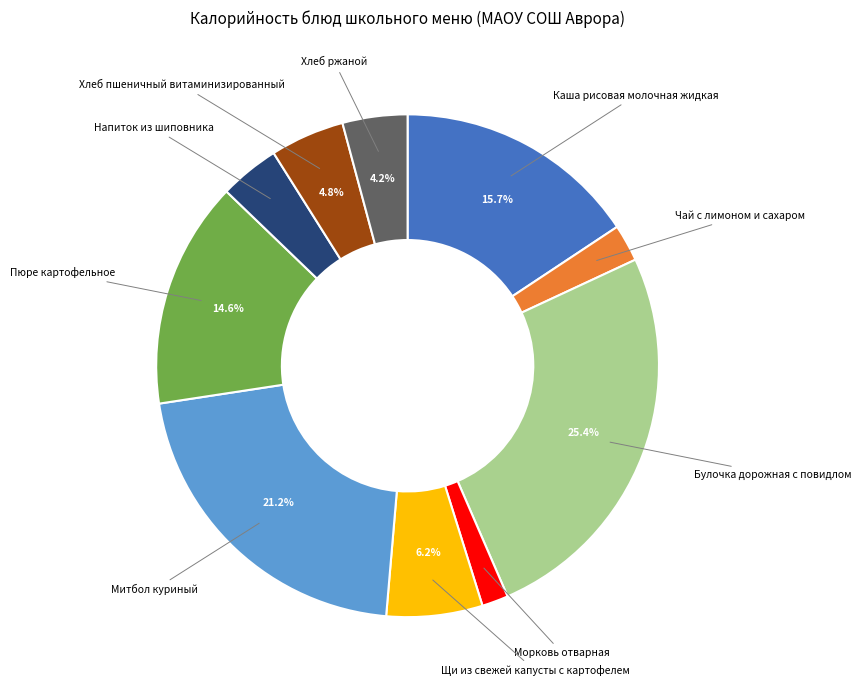

Is there any slice that represents more than half of the pie?

No